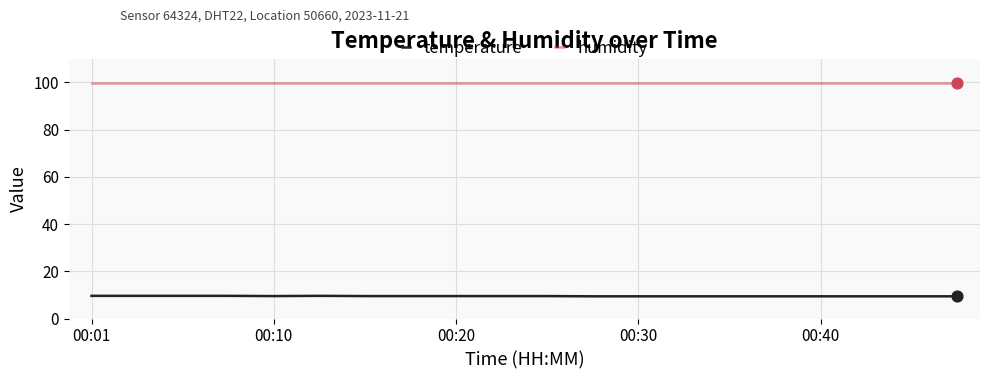

List the series in order of their overall mean, lowest first.

temperature, humidity